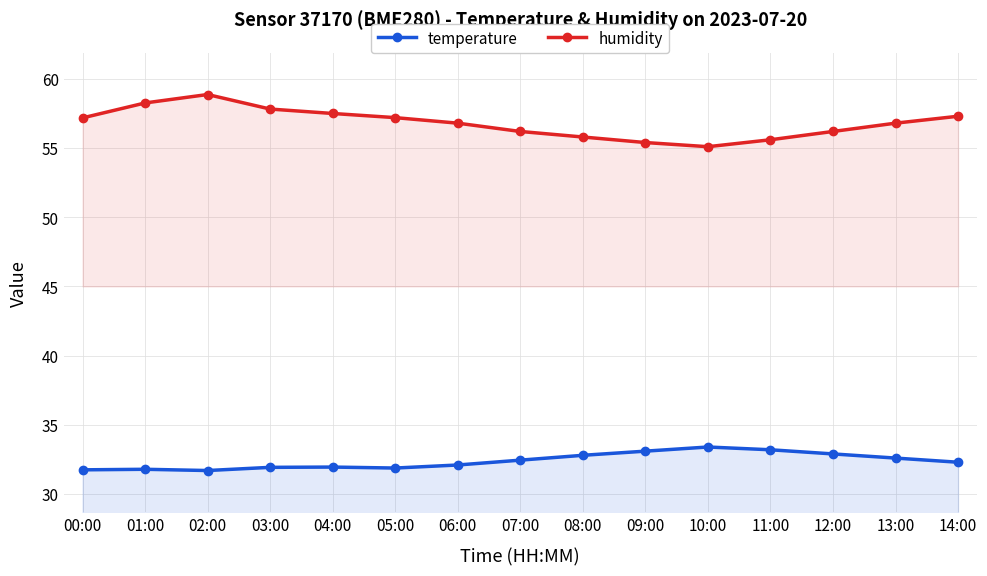

What is the difference between the temperature values at 11:00 and 13:00?

0.6